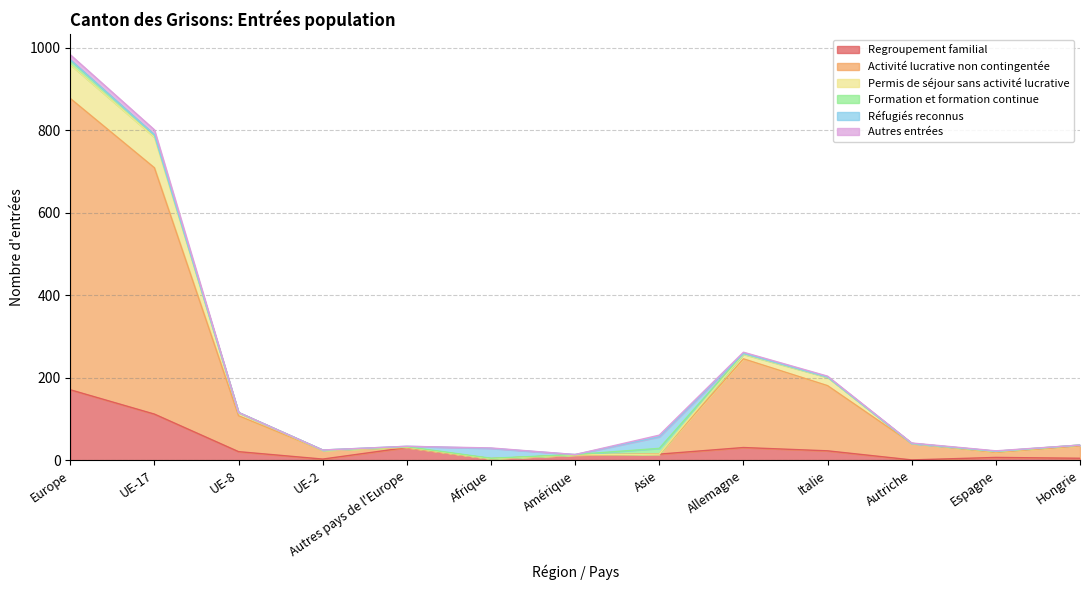

Read the Regroupement familial value at Espagne.

7